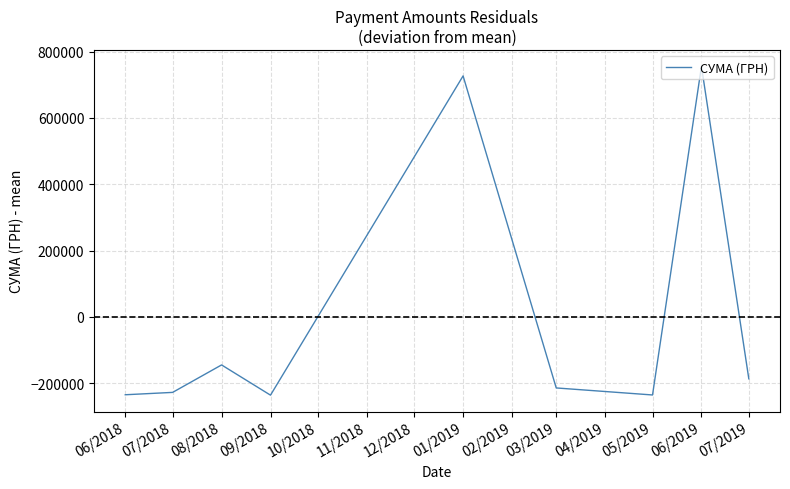

What is the change in value from 09/2018 to 06/2019?

+991975.1